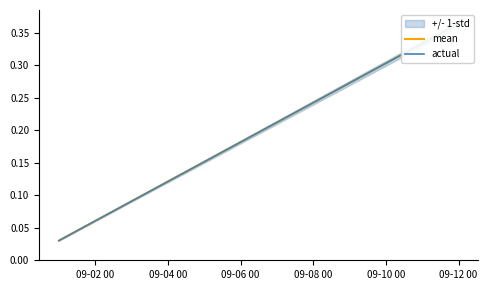

Reading right to left, extract all data points from this chart.

mean: 0.4	0.3	0.3	0.3	0.2	0.2	0.2	0.2	0.1	0.1	0.1	0.0
actual: 0.4	0.3	0.3	0.3	0.2	0.2	0.2	0.2	0.1	0.1	0.1	0.0